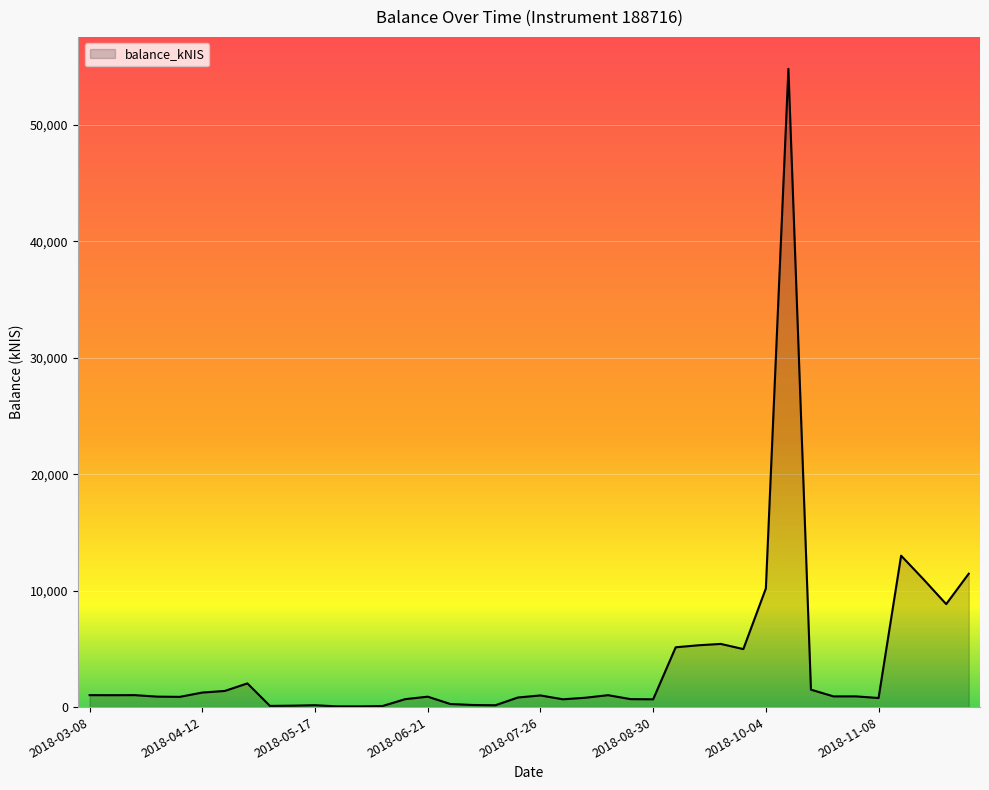

What is the greatest value displayed?

54818.5